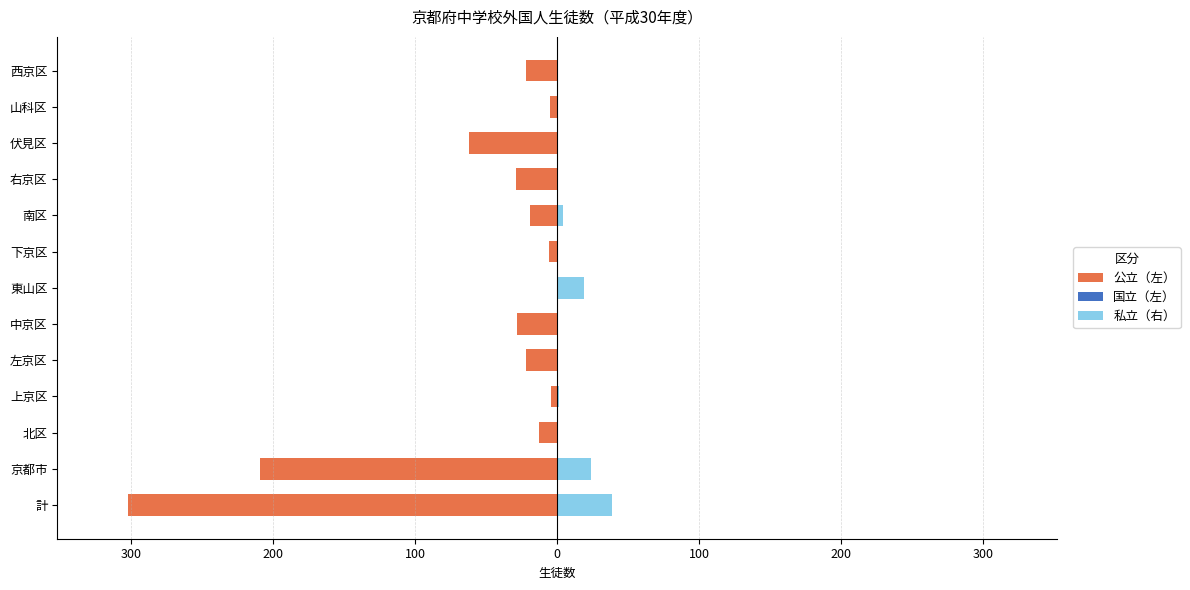

What are all the series names shown in the legend?

公立（左）, 国立（左）, 私立（右）